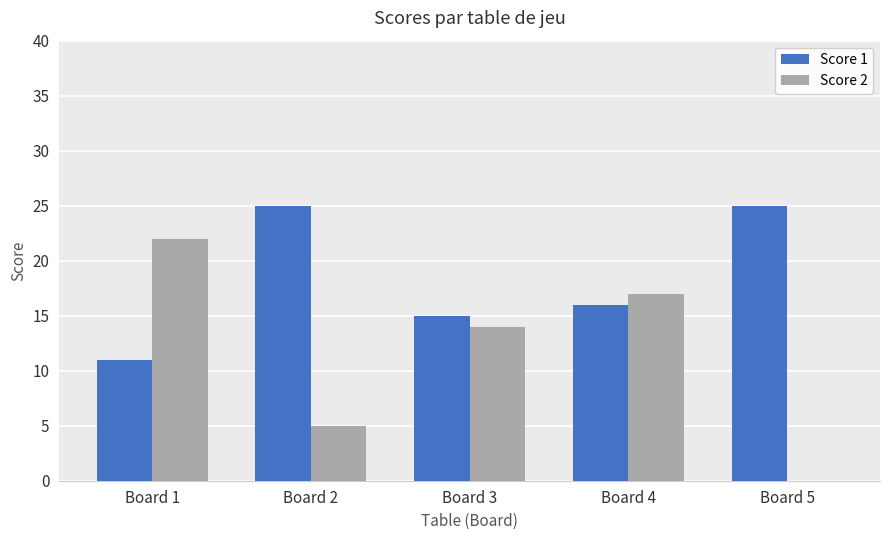

Count the number of data series in this chart.

2